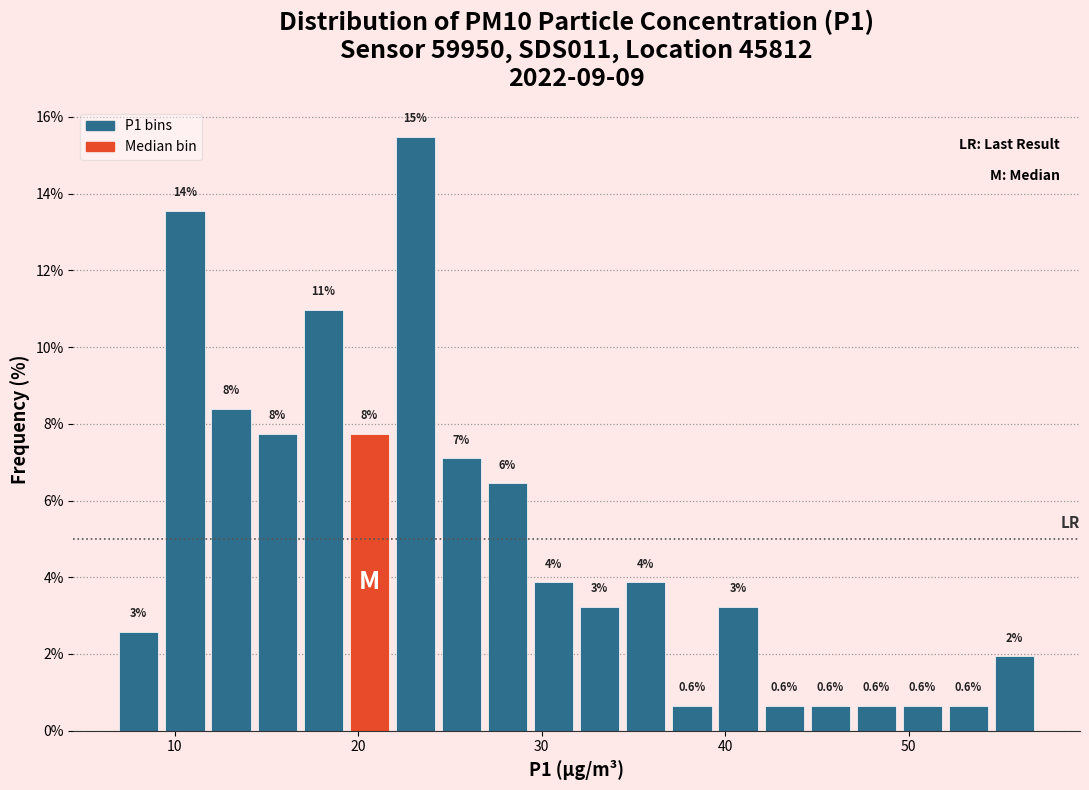

Around what value on the x-axis is the tallest bar? Give the approximate position of its centre, as read against the axis.

23